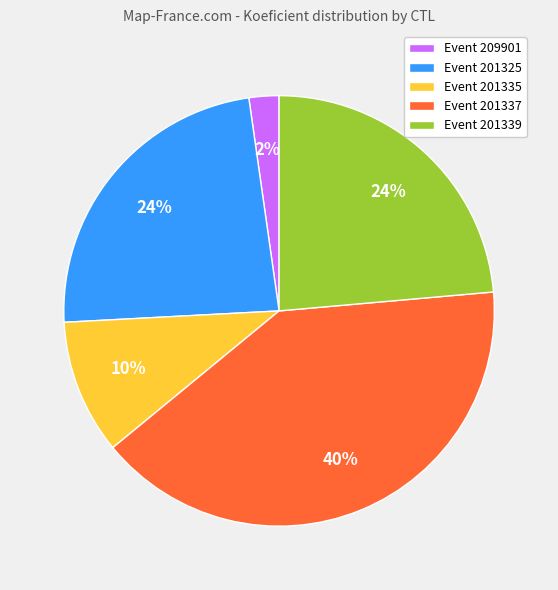

What is the smallest slice in the pie chart?

Event 209901